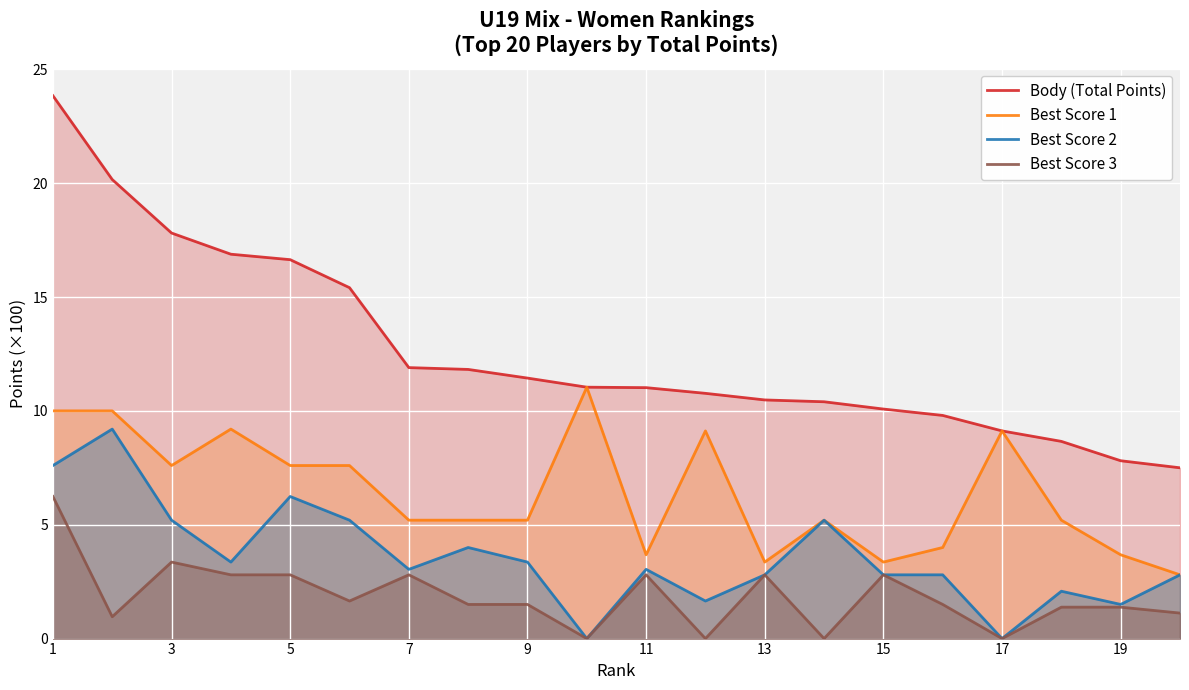

True or false: Best Score 3 has more than 1 points higher than both neighbors.

True